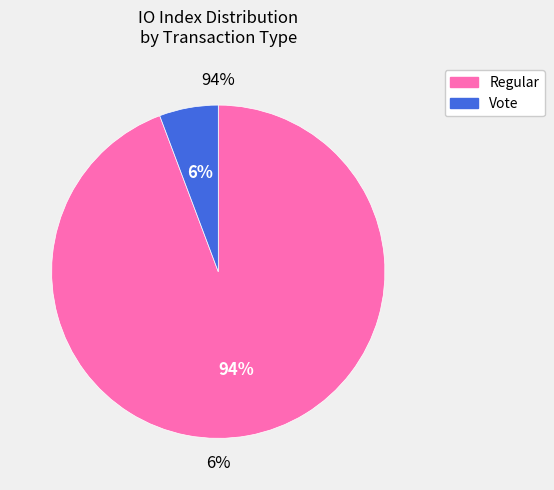

What portion of the pie excludes Vote (io_index=2)?

94.3%